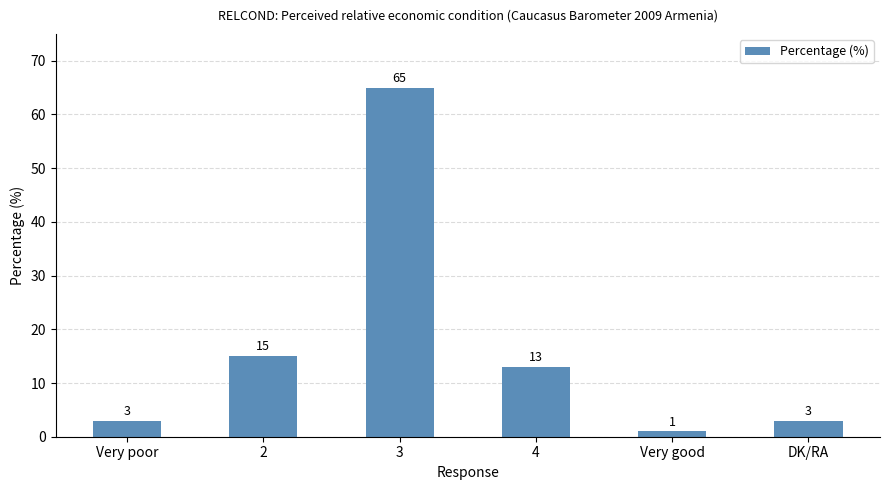

Reading right to left, transcribe all the data shown in this chart.

DK/RA=3	Very good=1	4=13	3=65	2=15	Very poor=3